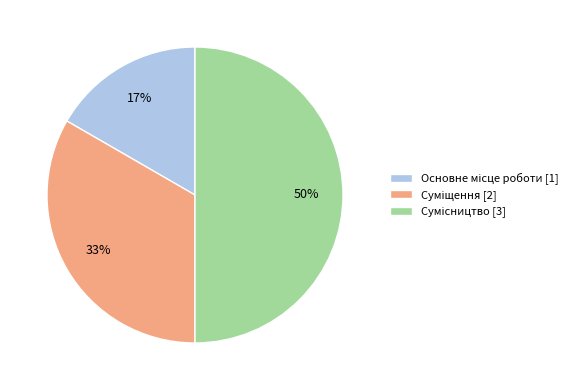

To the nearest percent, what is the difference between the largest and smallest slice percentages?

33%